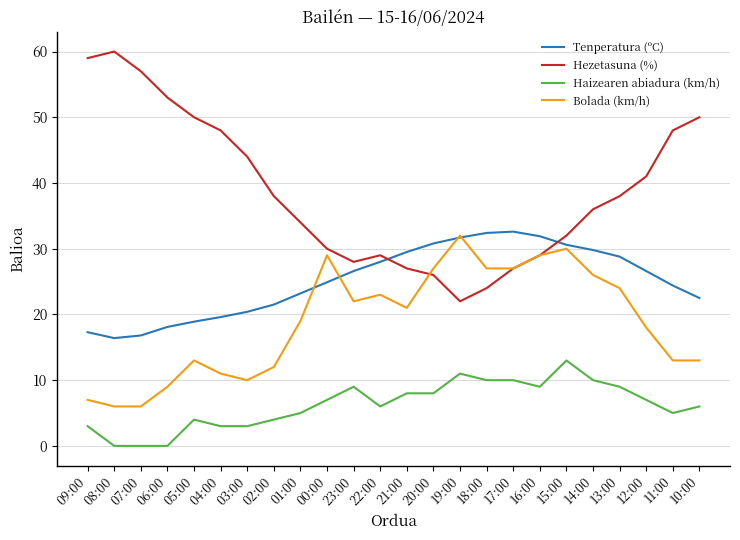

Rank the series at 18:00 from highest to lowest value.

Tenperatura (ºC), Bolada (km/h), Hezetasuna (%), Haizearen abiadura (km/h)